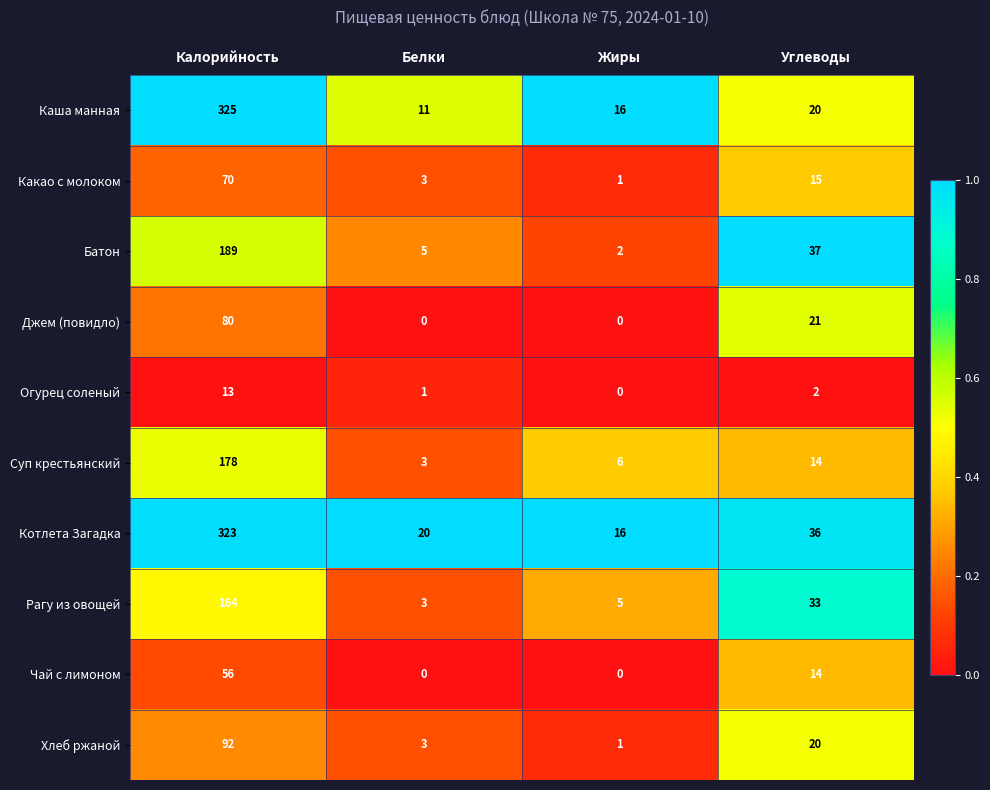

Which series has the largest total across all categories?

Котлета Загадка